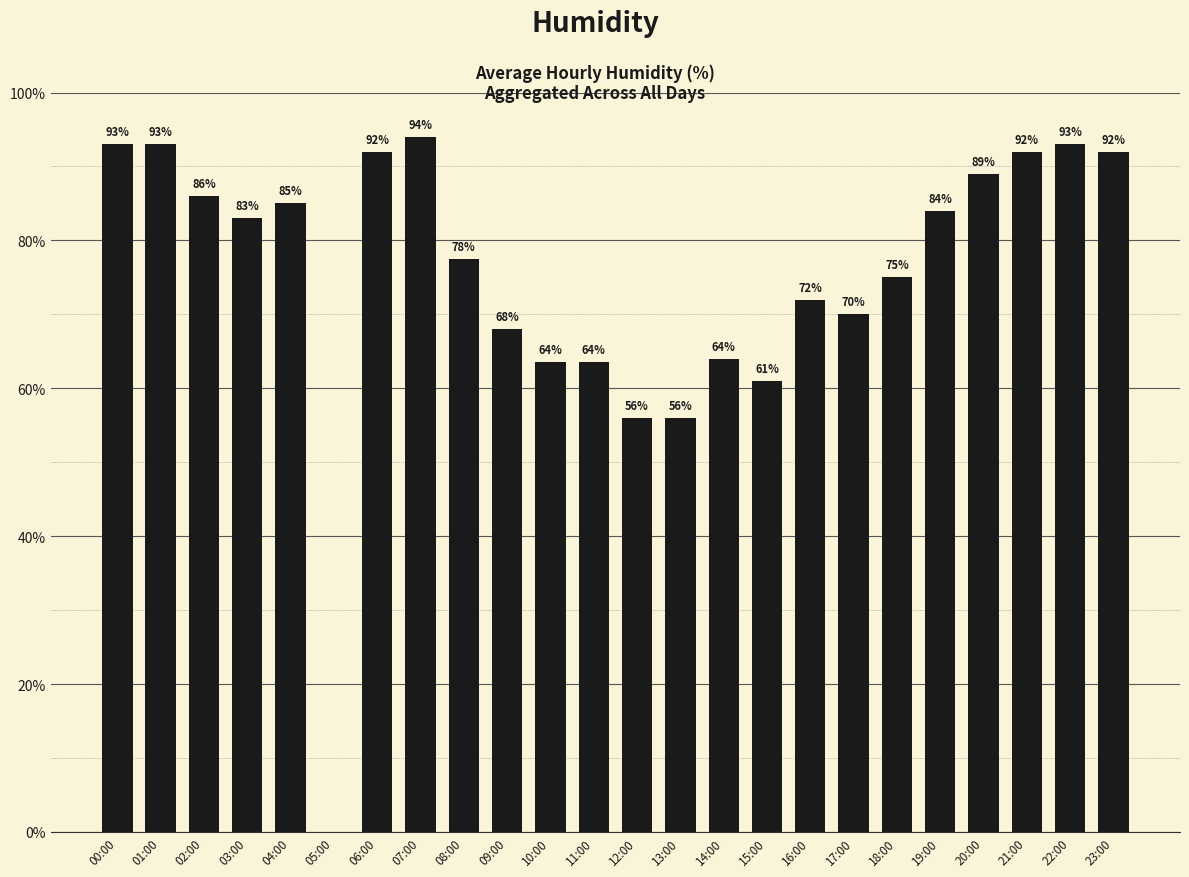

Between 02:00 and 07:00, which is larger?

07:00